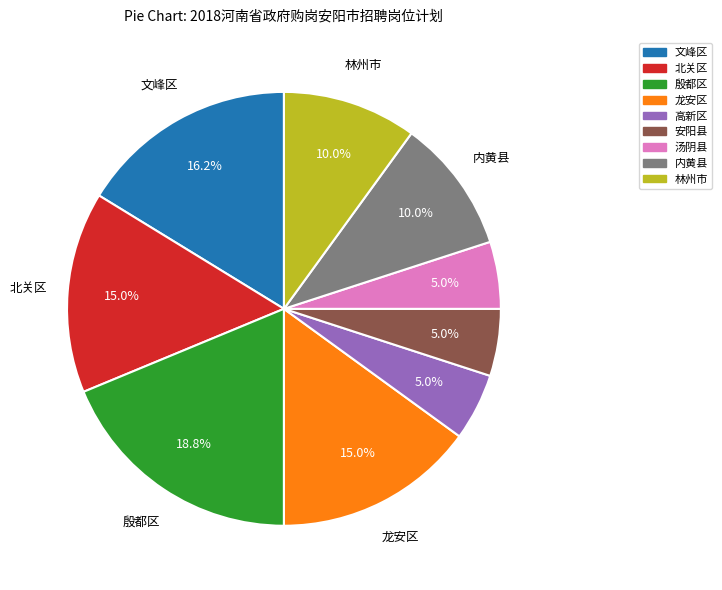

To the nearest percent, what is the difference between the largest and smallest slice percentages?

14%